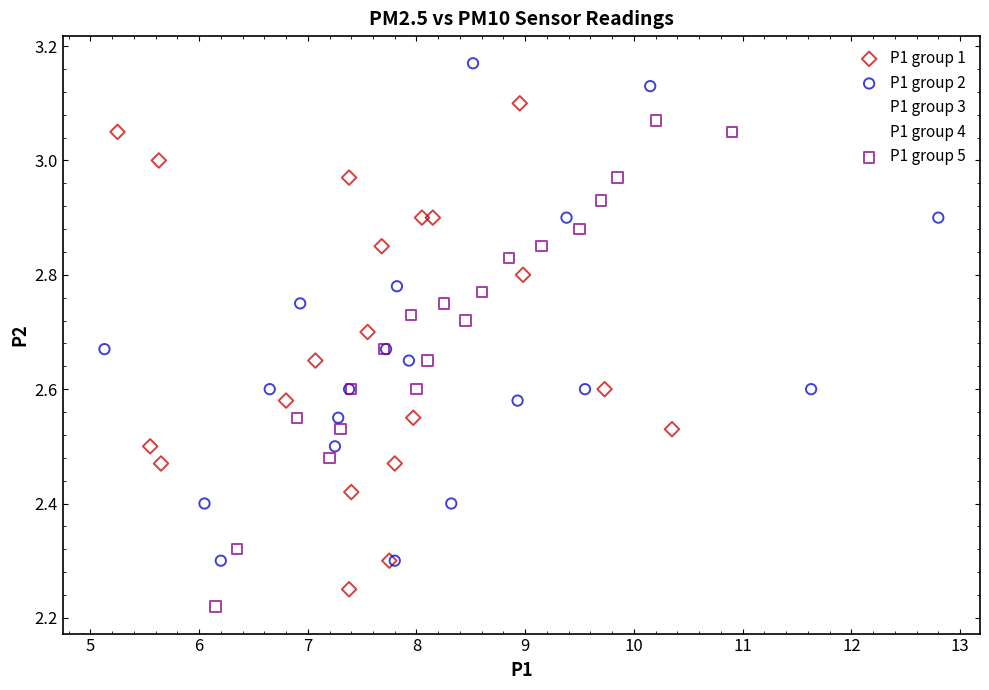

Which series reaches the maximum Y coordinate?

P1 group 2